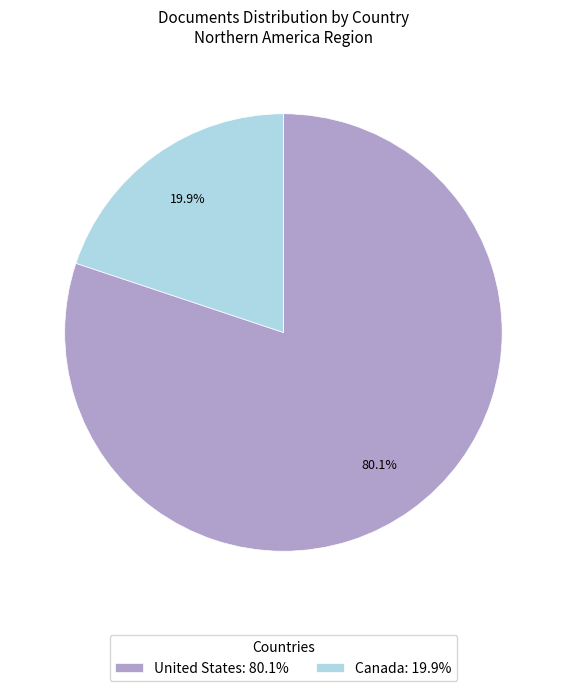

Count the number of slices in the pie.

2